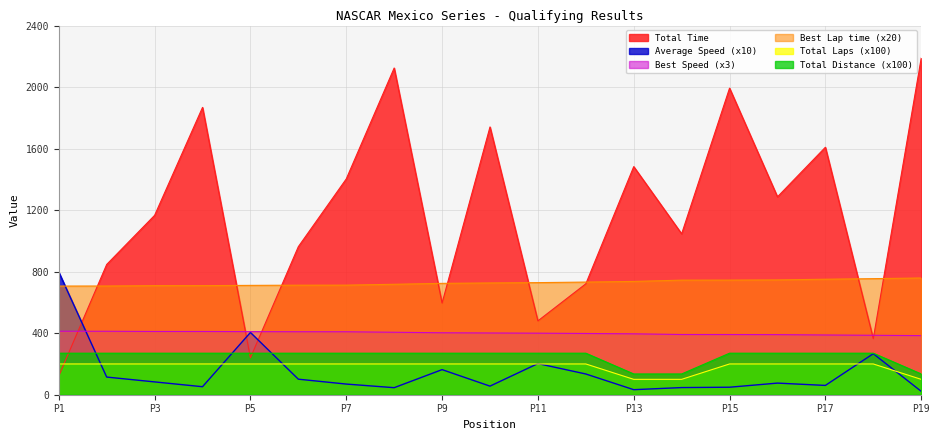

True or false: Best Speed (x3) and Total Distance (x100) intersect in this chart.

False